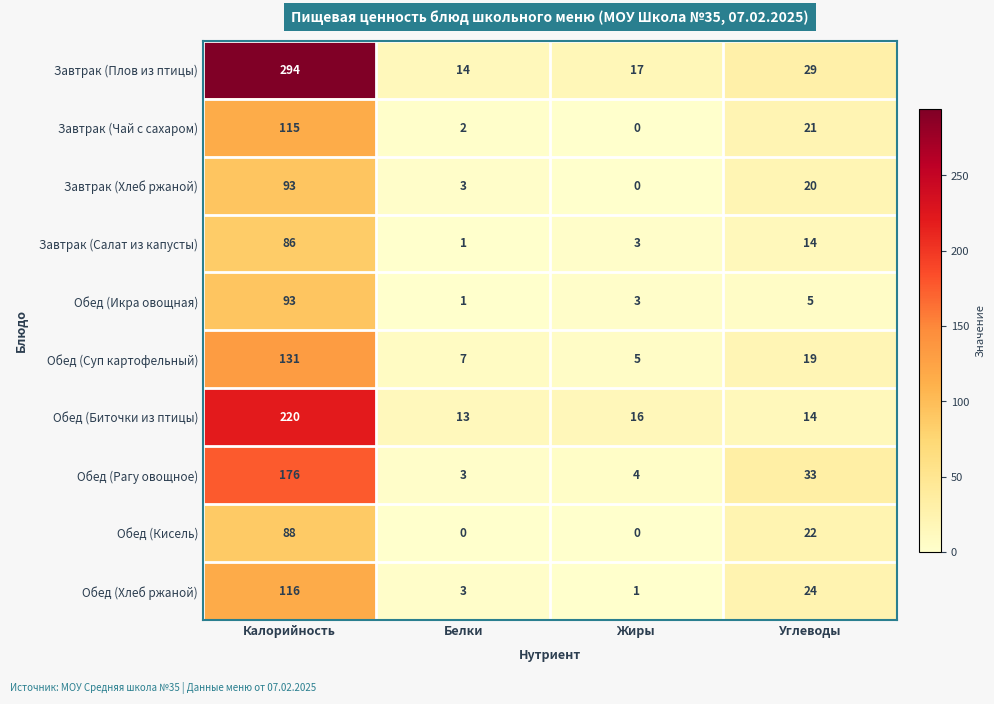

Which category has the highest value across all series?

Калорийность